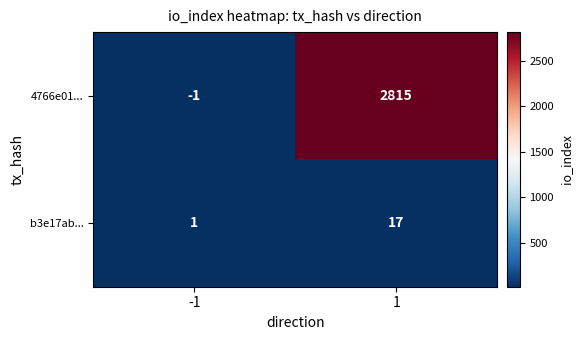

Between -1 and 1, which series saw the biggest shift?

4766e01...